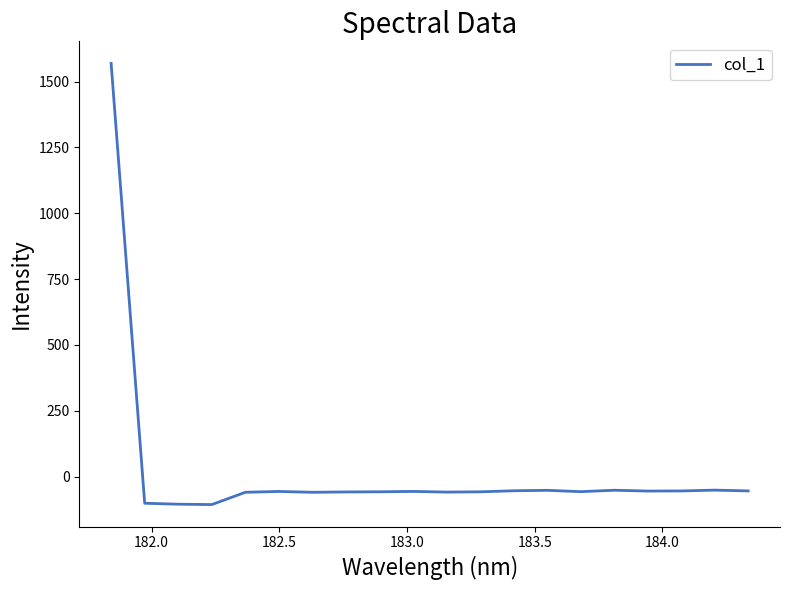

What is the smallest value displayed?

-106.1